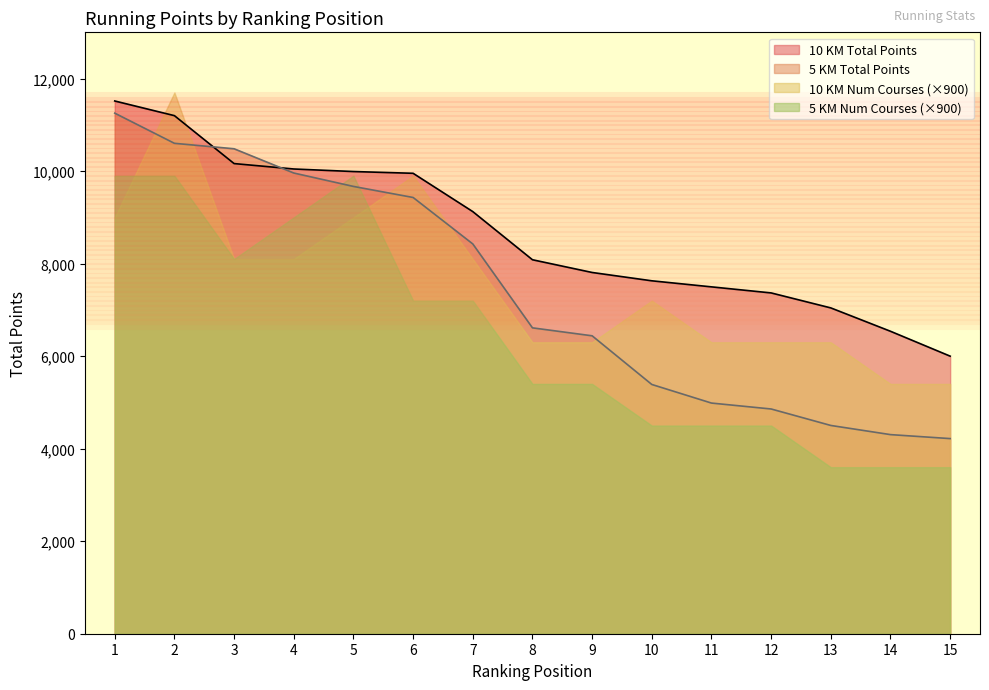

What is the sum of all 10 KM Num Courses values?

126